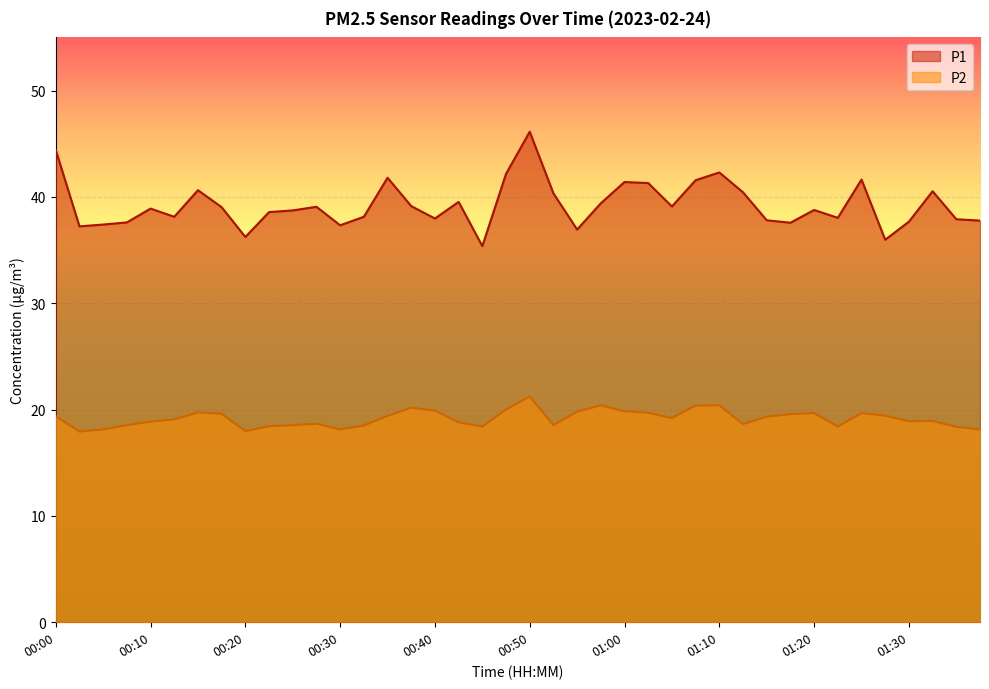

What is the difference between the second highest and second lowest values in the P2 series?

2.4